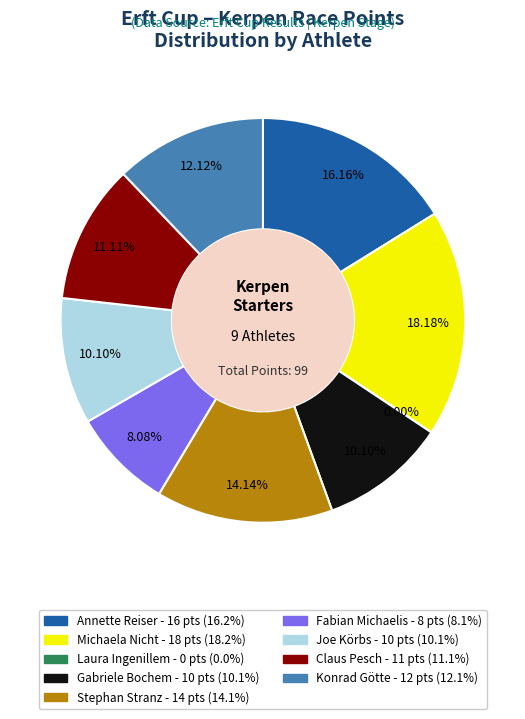

True or false: Stephan Stranz accounts for 1% of the total.

False